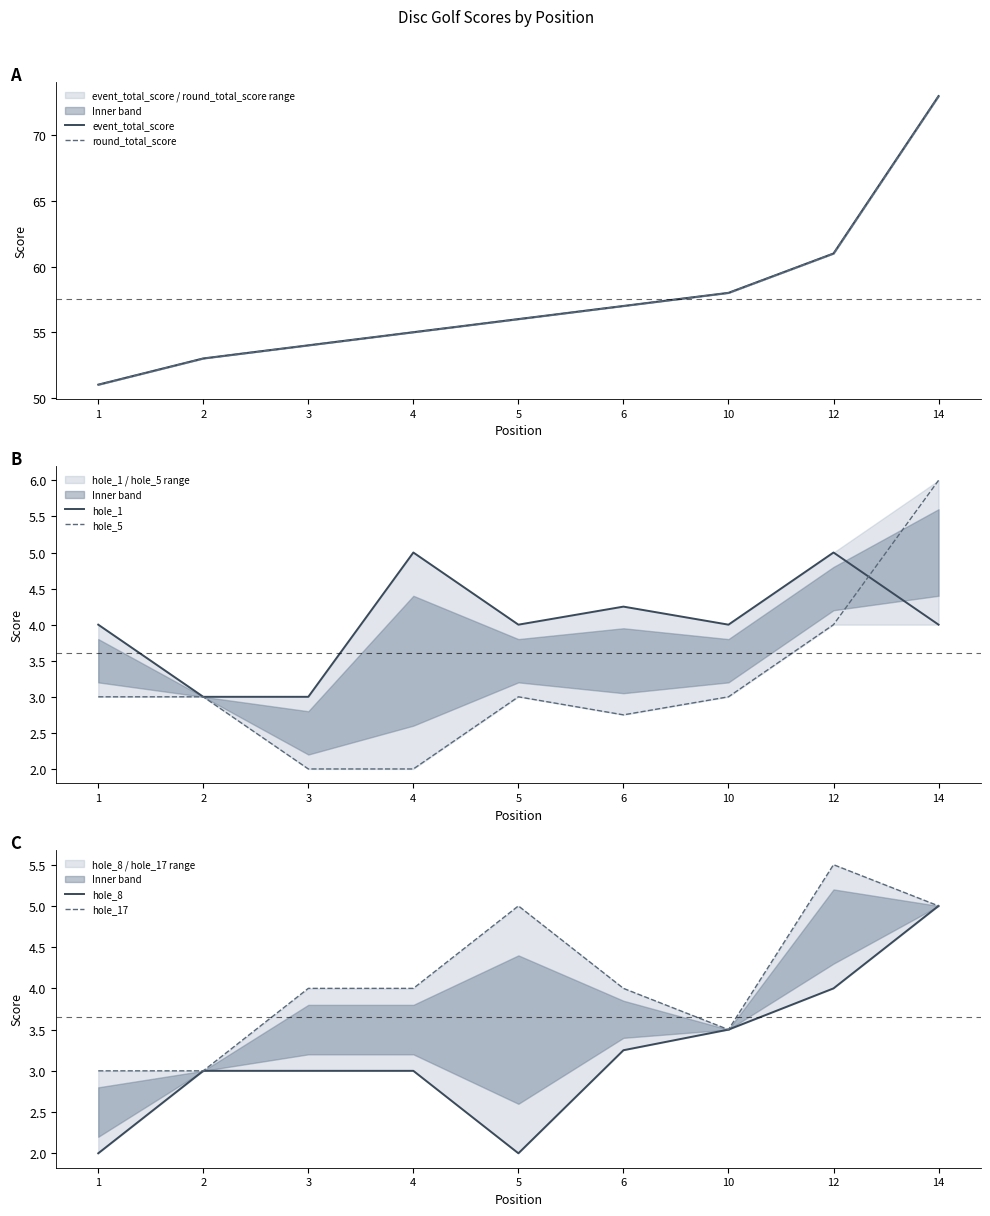

What is the difference between the highest and lowest values at 12?

57.0